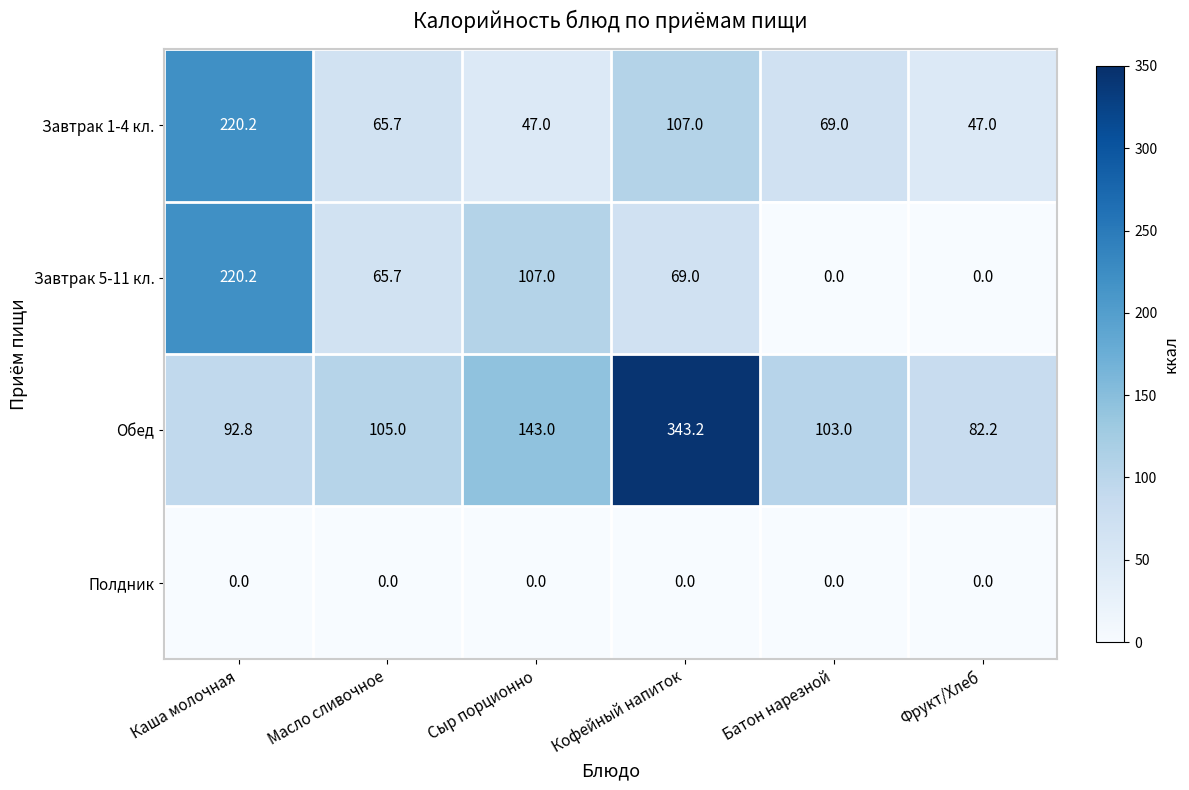

Which series has the largest range (max minus min)?

Обед